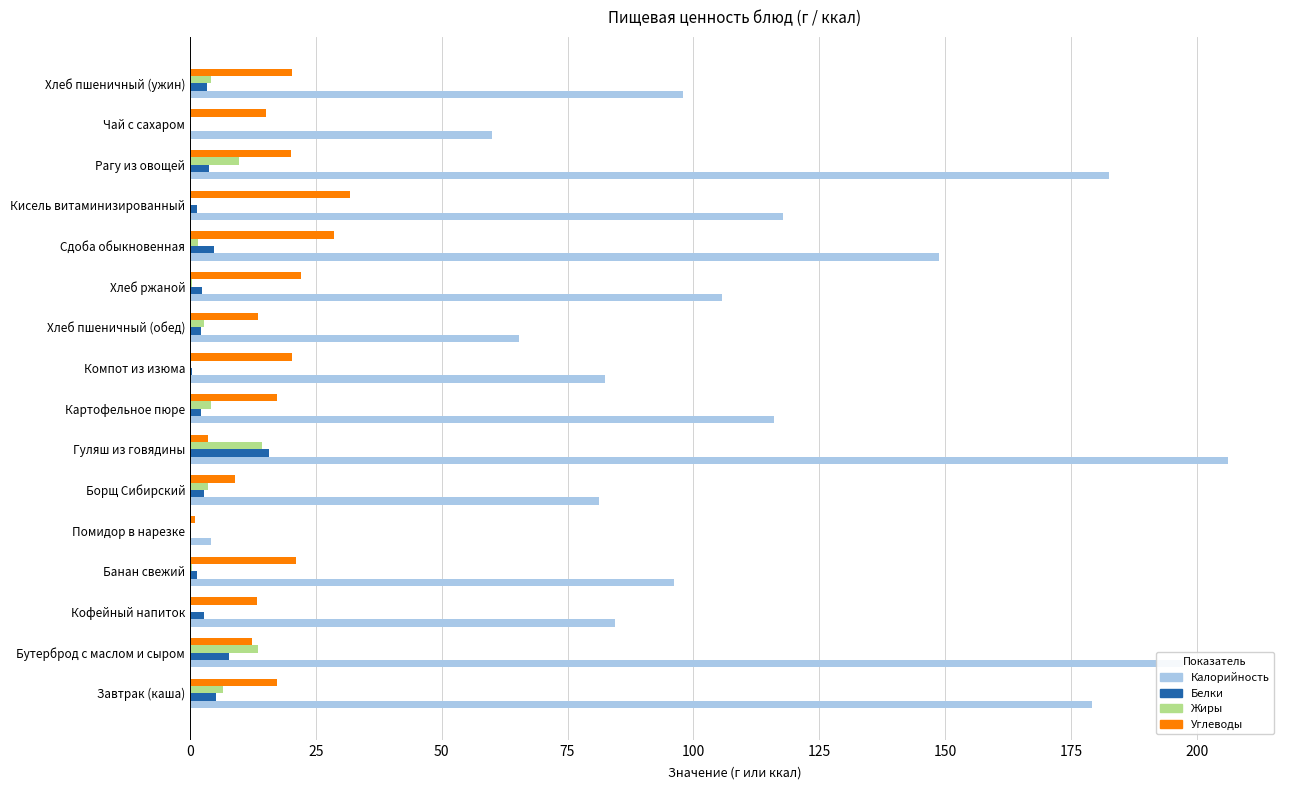

True or false: Калорийность has a value of 179.3 at Завтрак (каша).

True